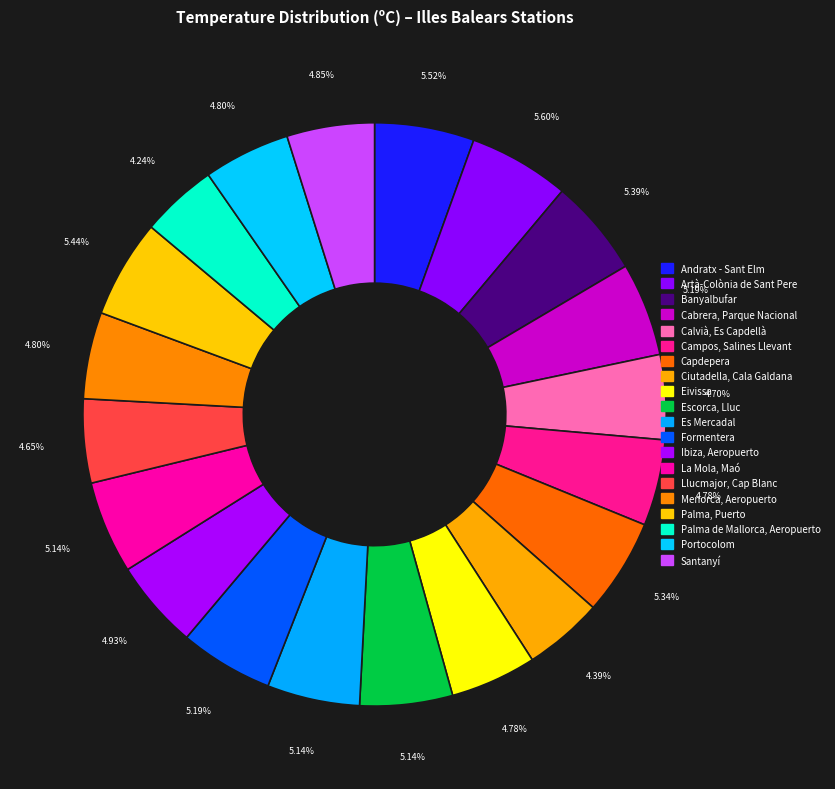

Is there any slice that represents more than half of the pie?

No